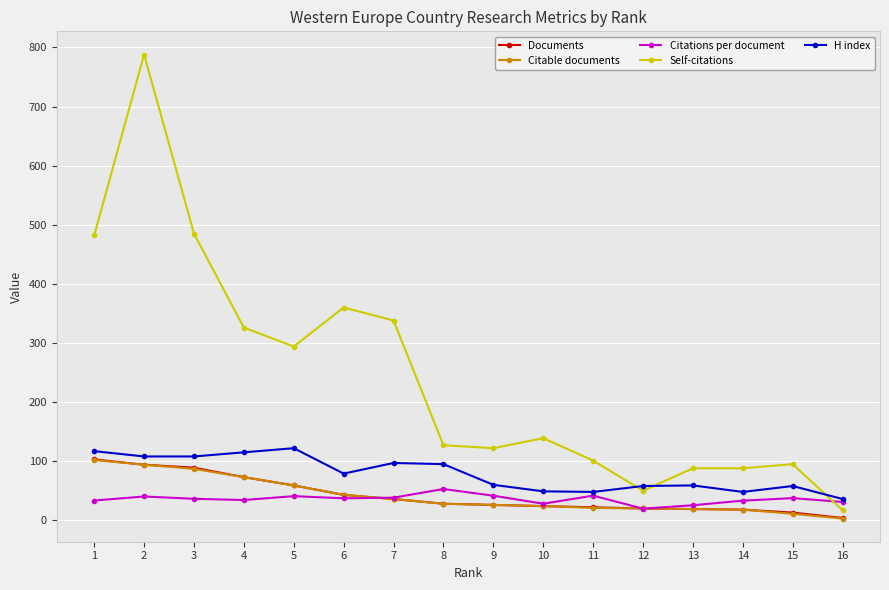

Between 3 and 14, which series saw the biggest shift?

Self-citations